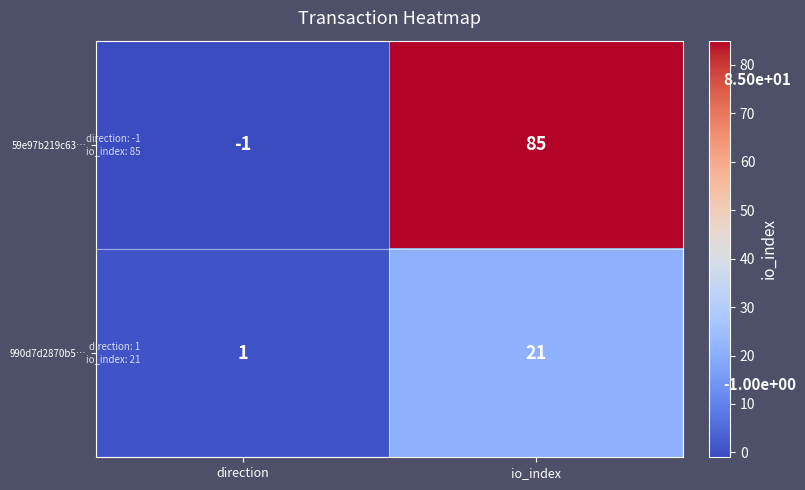

At which label does 59e97b219c63… reach its peak?

io_index